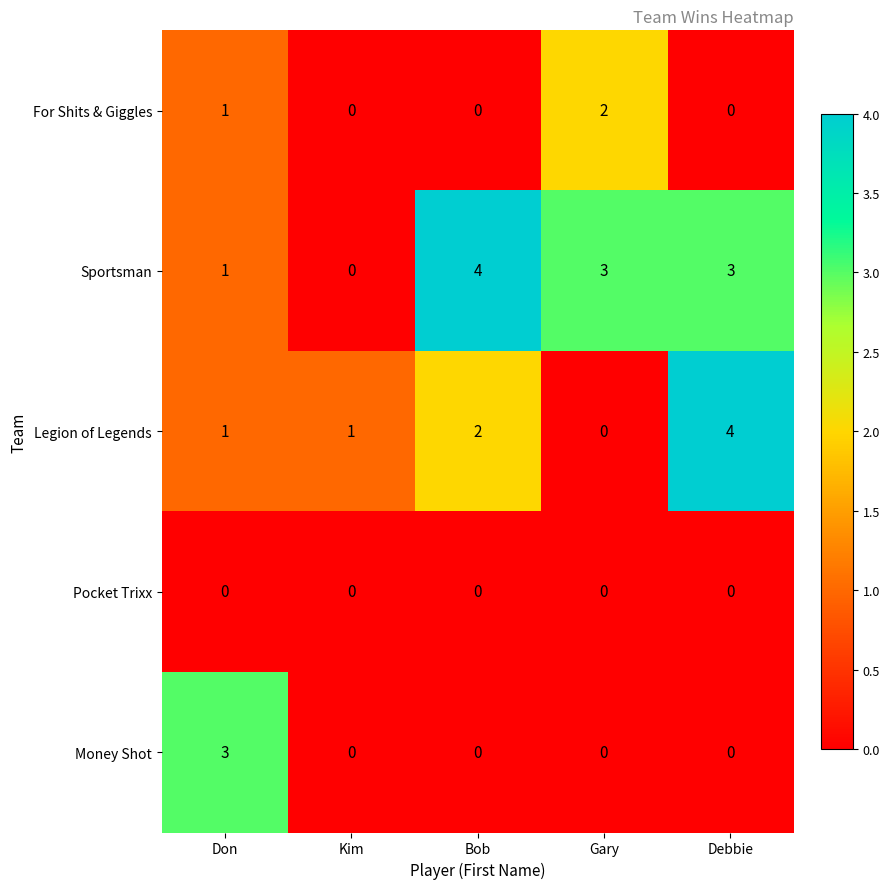

Reading right to left, list all the values displayed in this chart.

For Shits & Giggles: 0	2	0	0	1
Sportsman: 3	3	4	0	1
Legion of Legends: 4	0	2	1	1
Pocket Trixx: 0	0	0	0	0
Money Shot: 0	0	0	0	3